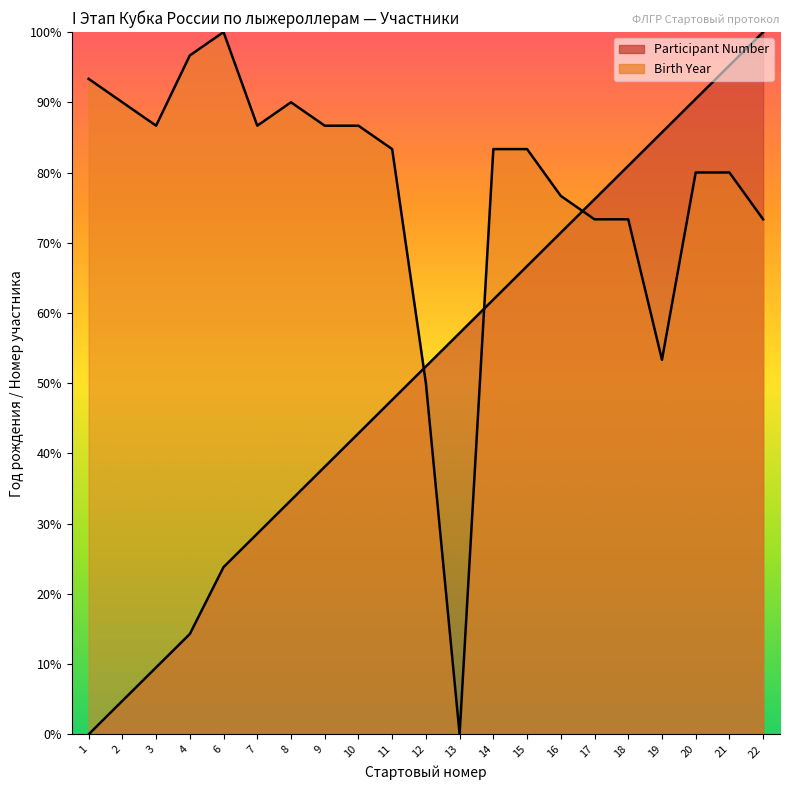

What is the value of the Birth Year point at the 2nd from the left?

90.0